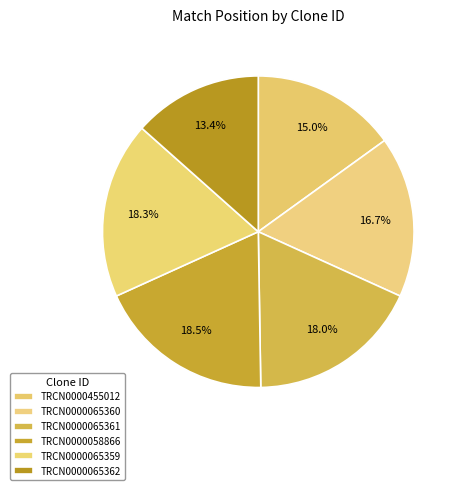

To the nearest percent, what portion does TRCN0000065359 represent?

18%